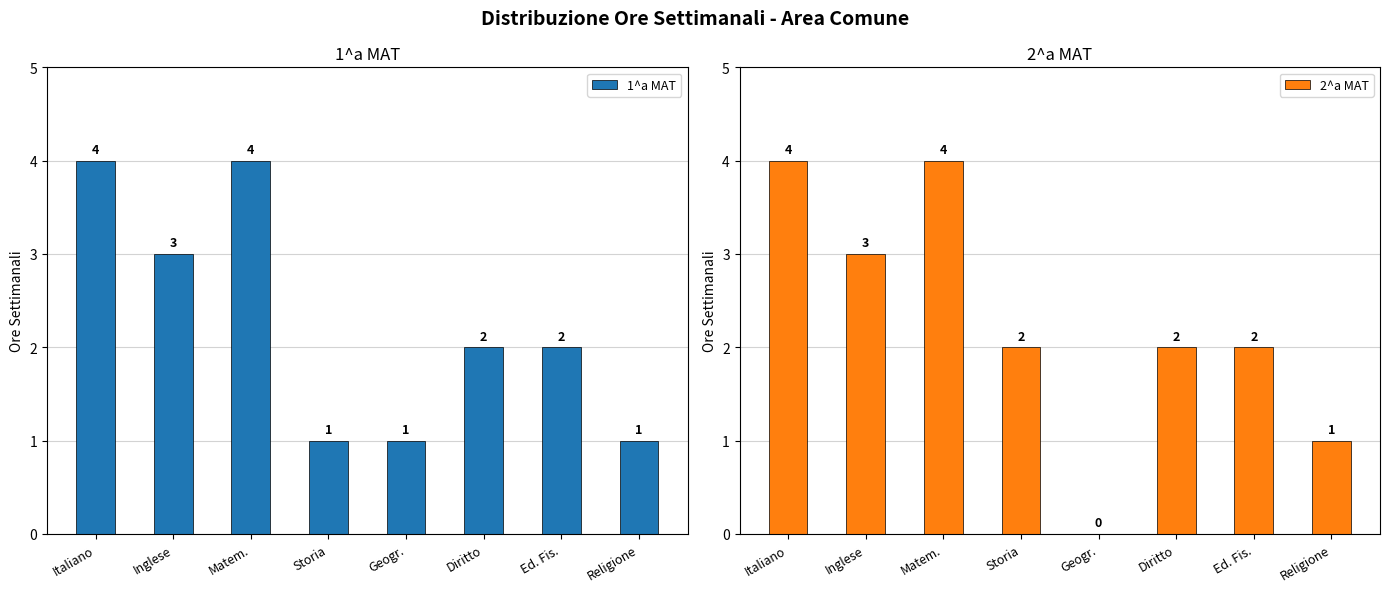

Which has a higher value, Geogr. or Matem.?

Matem.